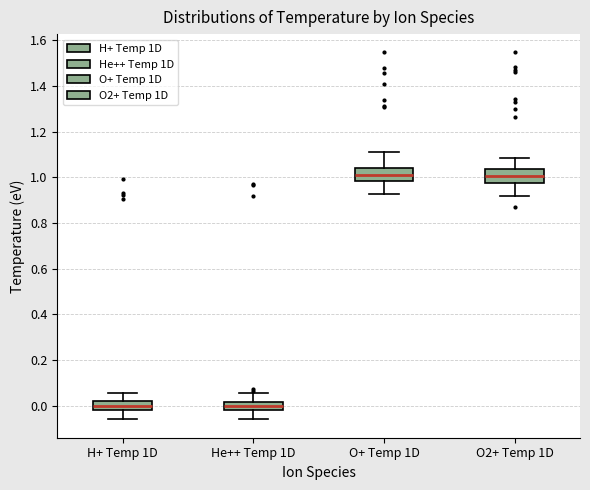

Reading left to right, transcribe this box plot: for each box, give where its median line is, the range the box spans, and where its two whiskers end, as read against the y-axis. The values are not printed on the chart, so give them approximately, as read against the axis.

H+ Temp 1D: median 0.00, box -0.02 to 0.02, whiskers -0.06 to 0.06
He++ Temp 1D: median 0.00, box -0.02 to 0.02, whiskers -0.06 to 0.06
O+ Temp 1D: median 1.02, box 0.98 to 1.04, whiskers 0.92 to 1.10
O2+ Temp 1D: median 1.00, box 0.98 to 1.04, whiskers 0.92 to 1.08